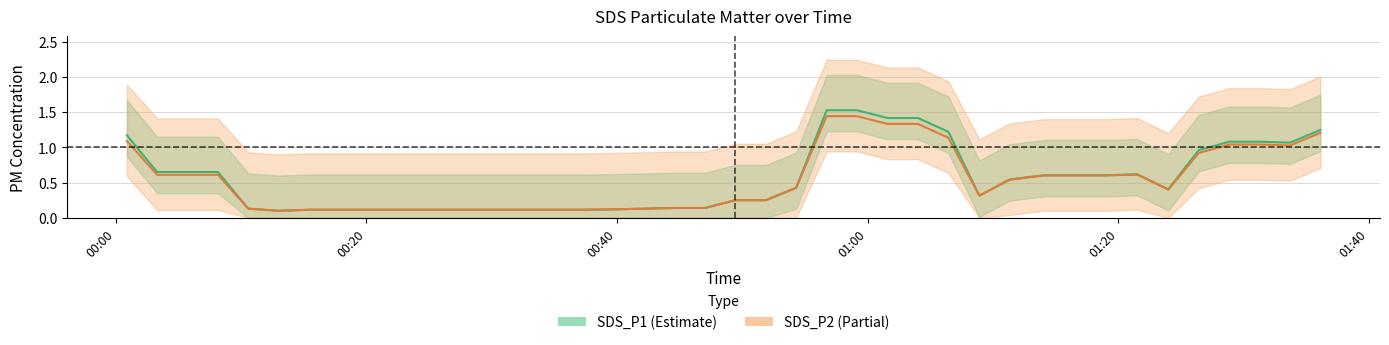

True or false: SDS_P2 and SDS_P1 intersect in this chart.

False